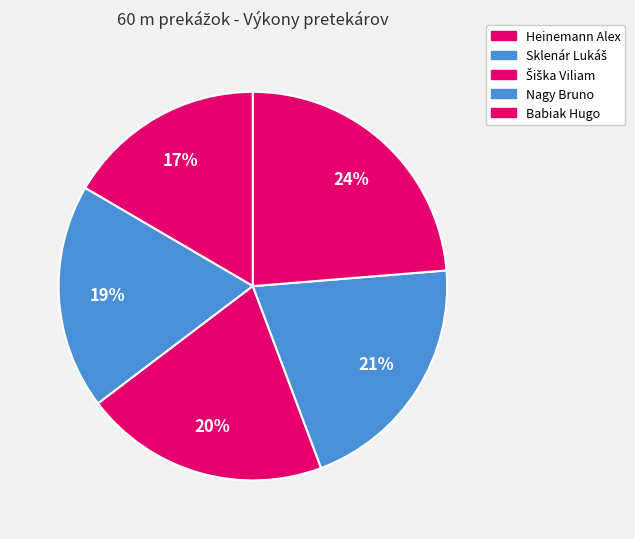

How many segments does this pie chart have?

5